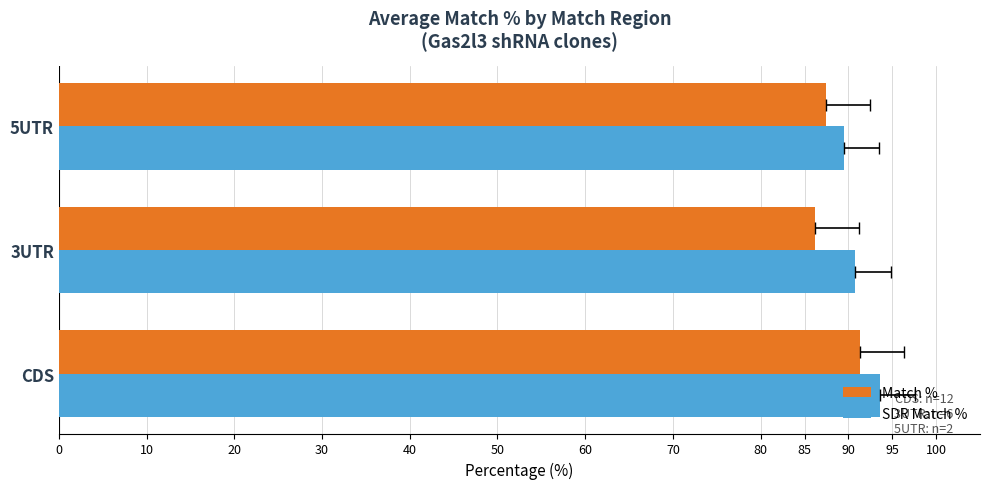

What is the value of the Match % bar at the 2nd from the left?

86.2